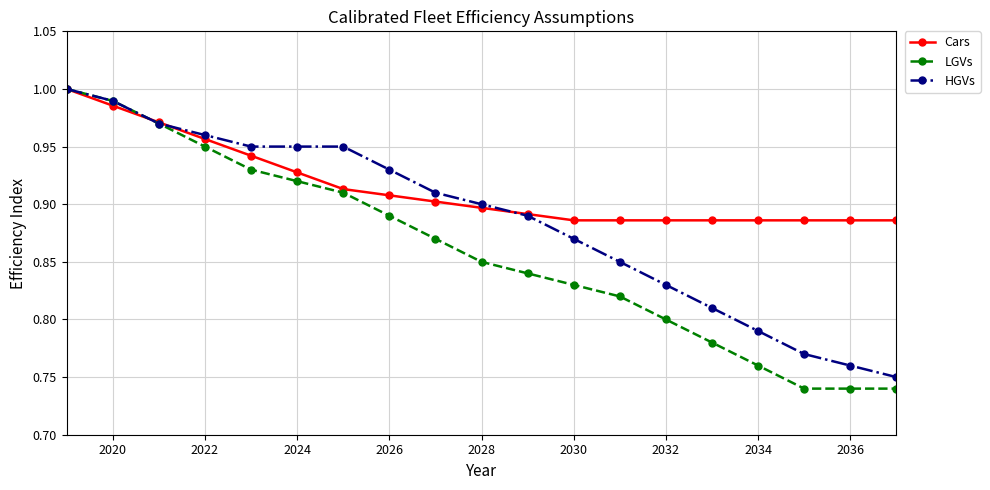

Which series has the largest range (max minus min)?

LGVs